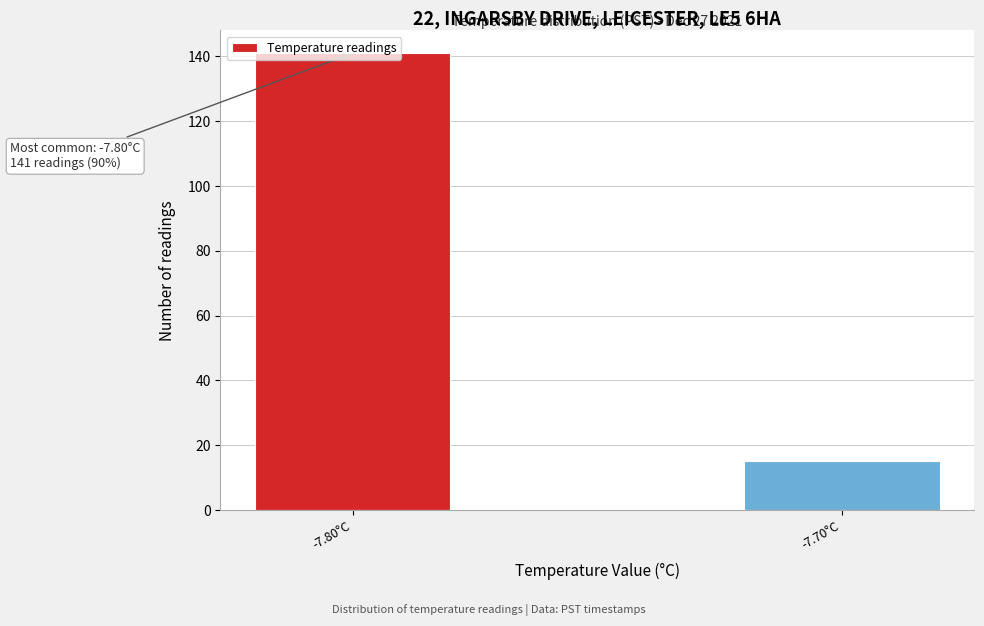

The chart shows a value of 200 at -7.80°C. True or false?

False